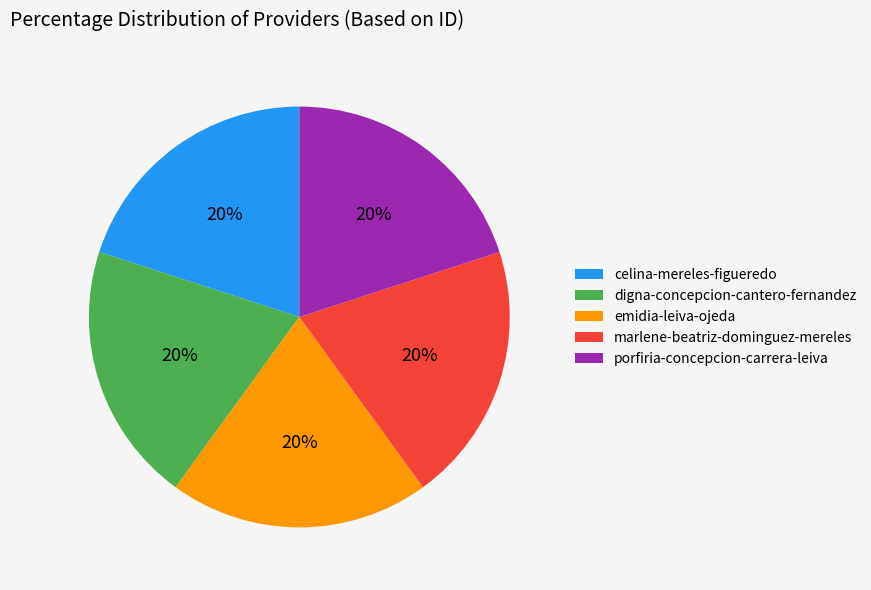

To the nearest percent, what portion does emidia-leiva-ojeda represent?

20%